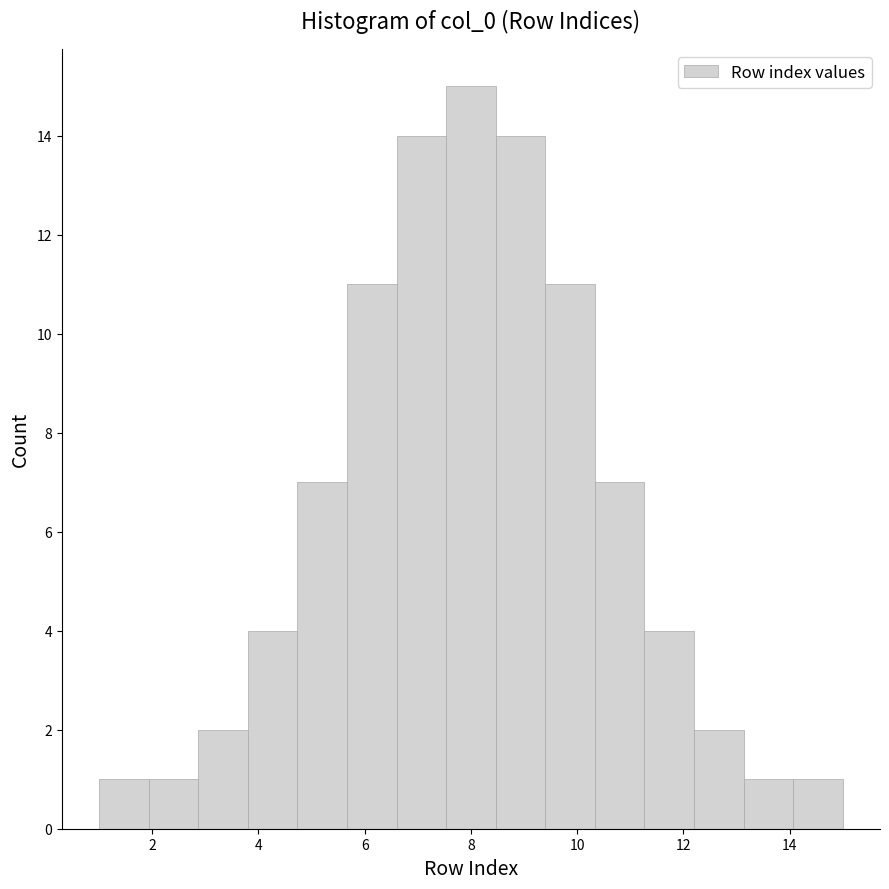

Which range on the x-axis has the tallest bar?

7.6 to 8.4